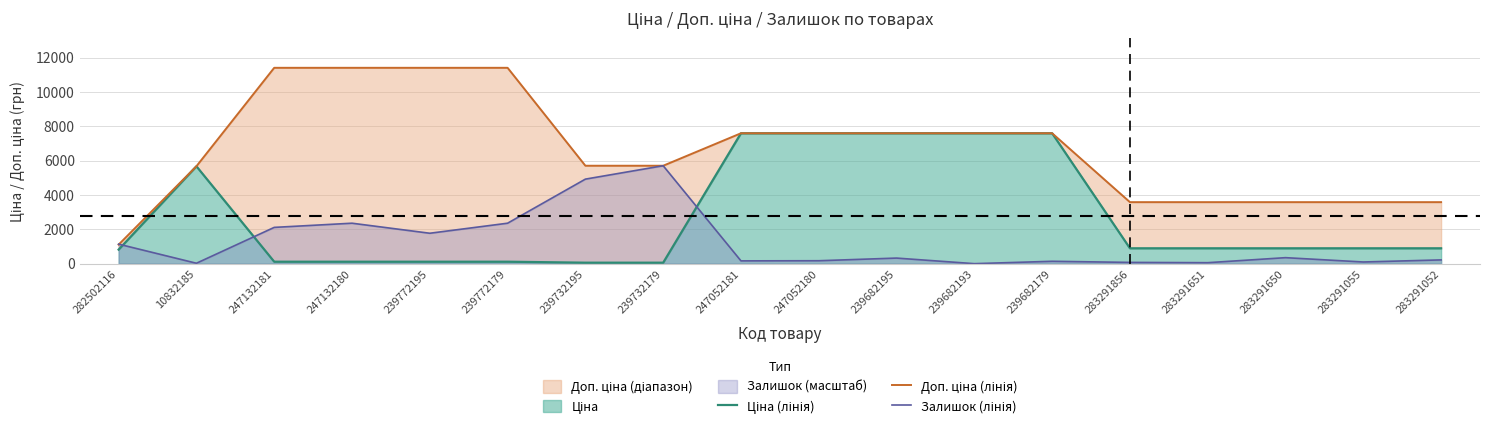

What is the value of the Залишок (лінія) point at the 18th from the left?

219.4